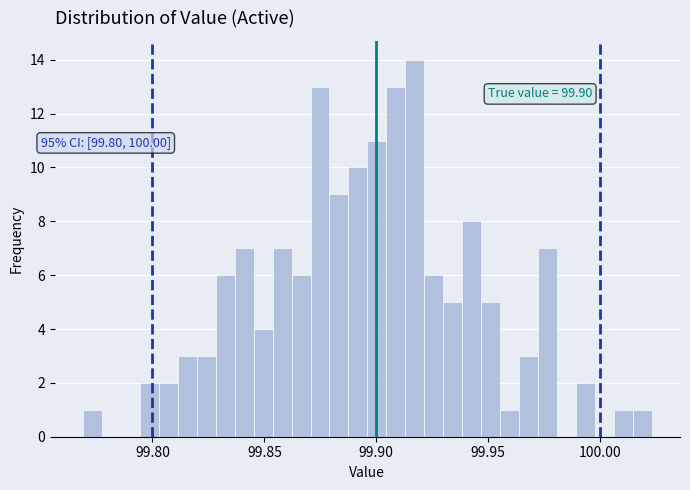

Read against the x-axis, roughly where is the centre of the tallest bar?

99.915